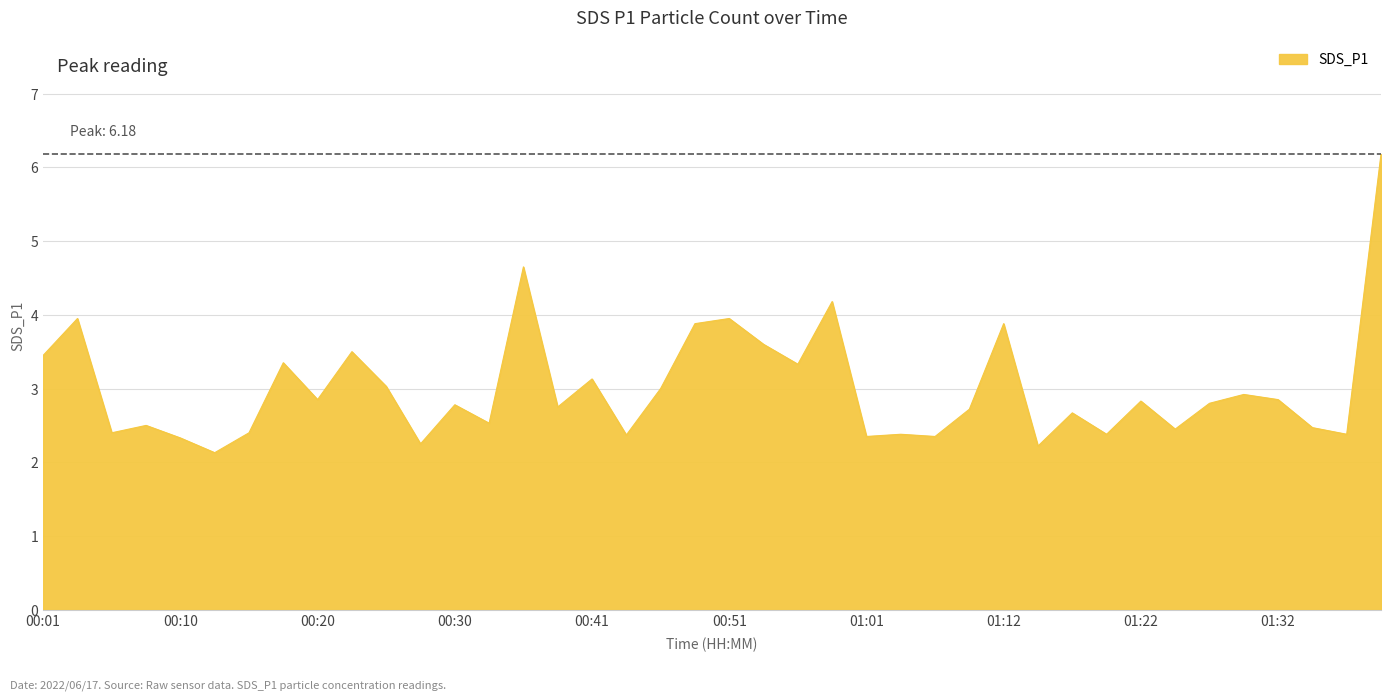

What is the smallest value displayed?

2.1